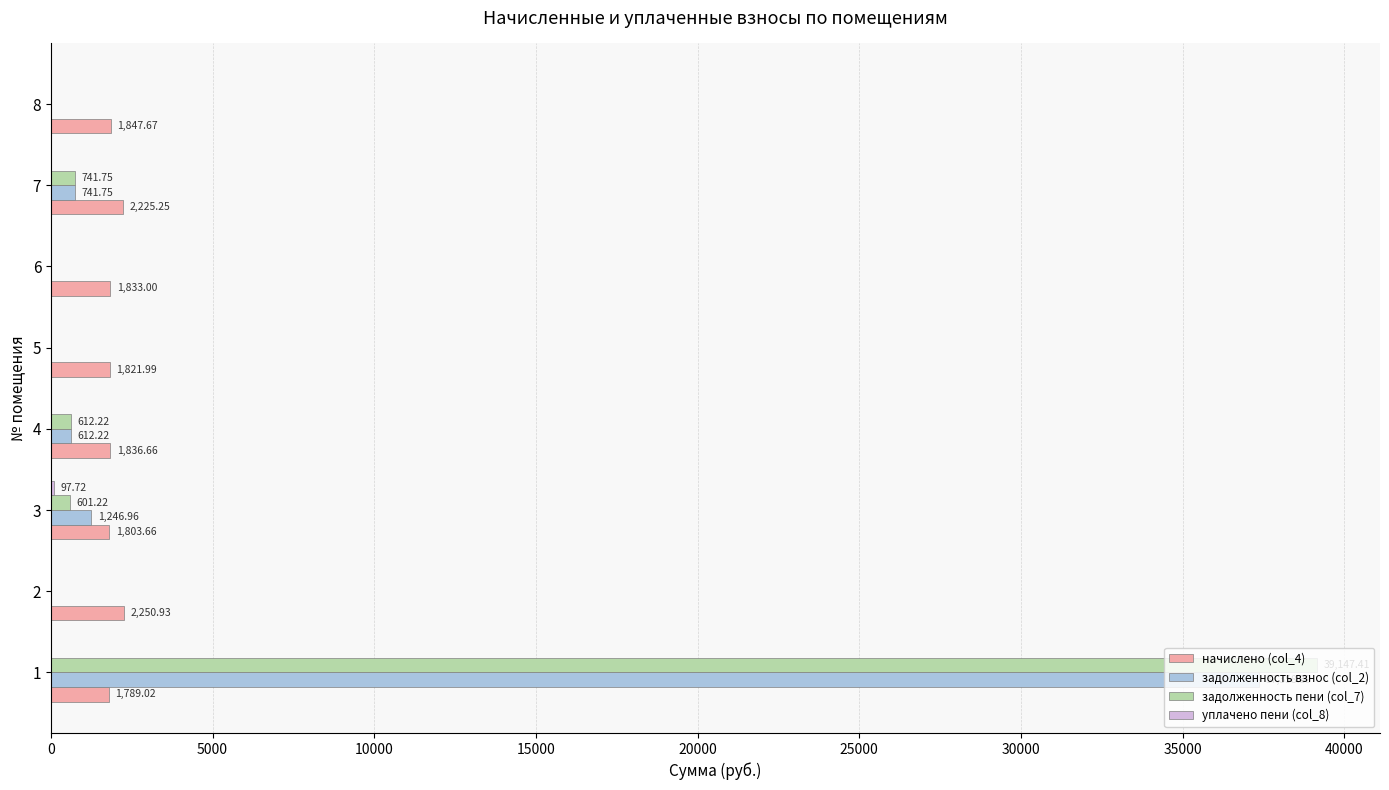

Which series changed the most between 2 and 8?

начислено (col_4)